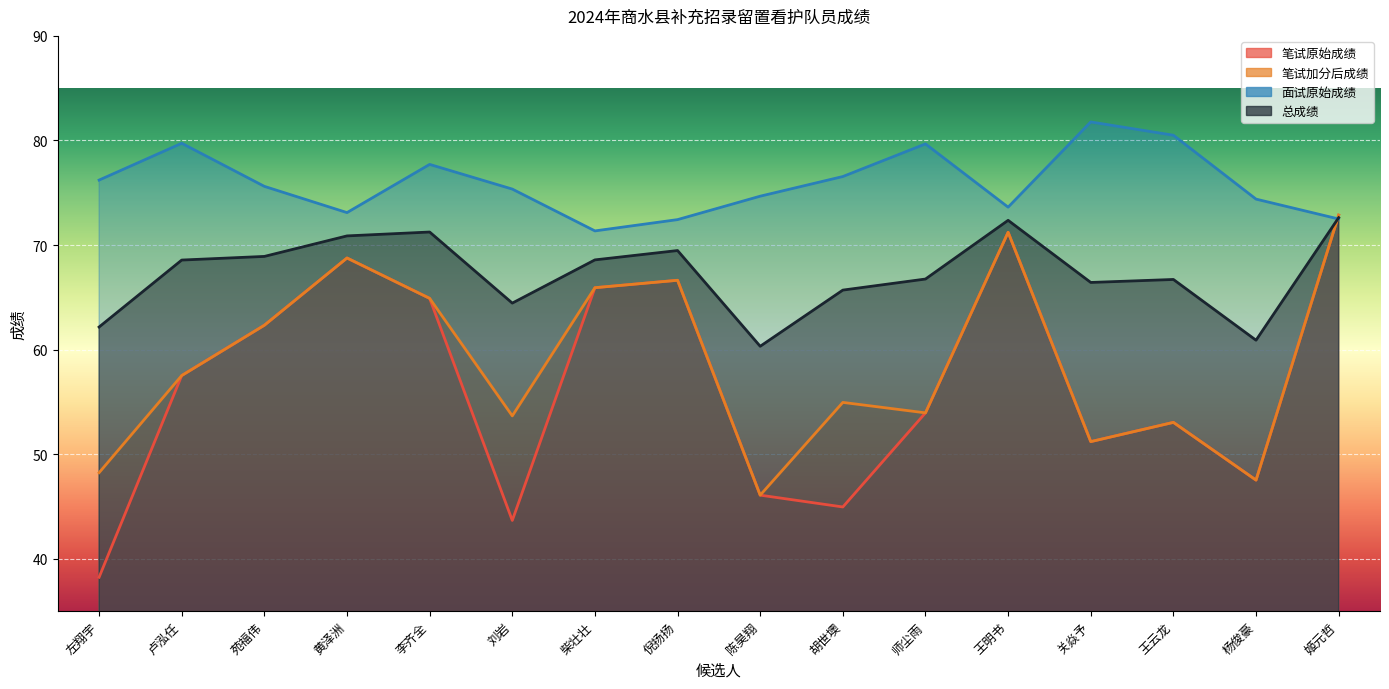

Between 刘岩 and 陈昊翔, which series saw the biggest shift?

笔试加分后成绩